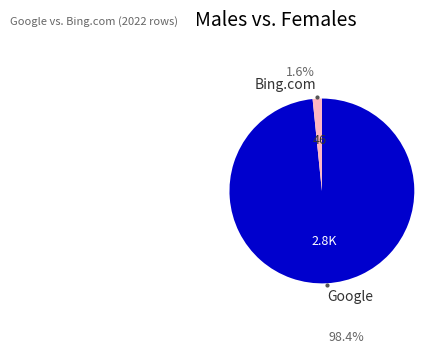

Is there any slice that represents more than half of the pie?

Yes